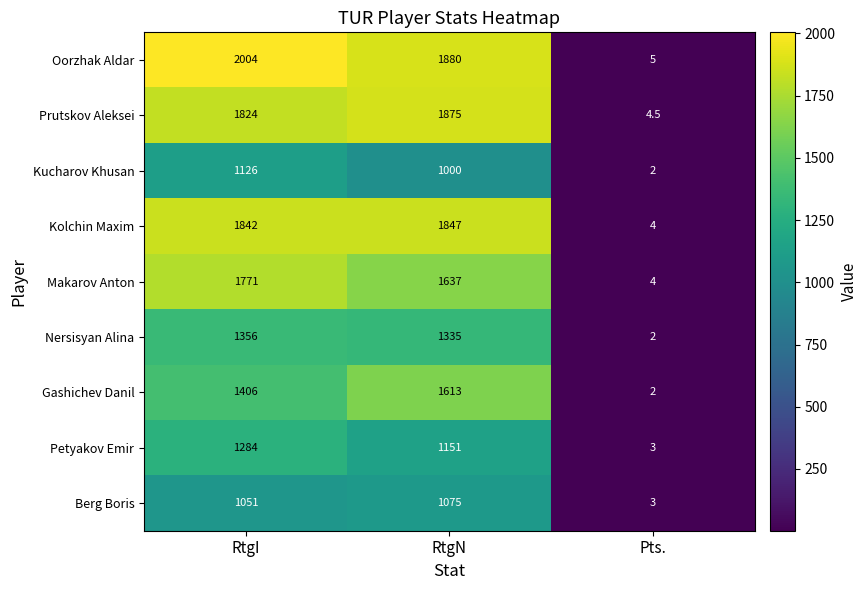

How many series are shown in this chart?

9